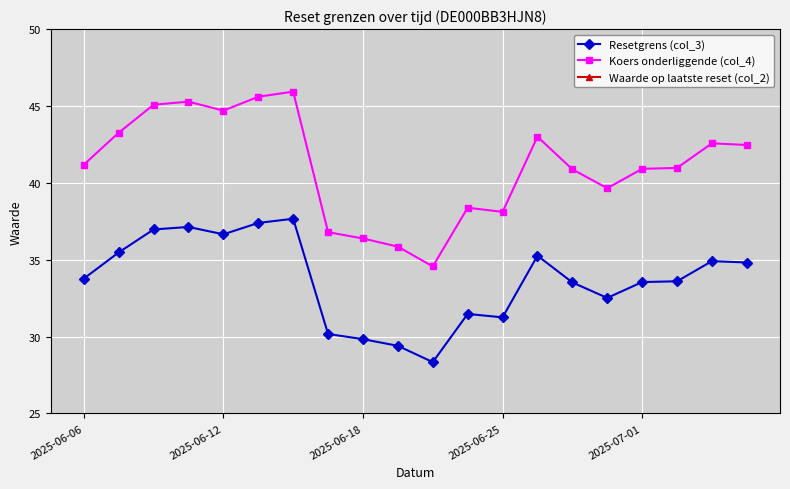

How many lines are shown in the chart?

3